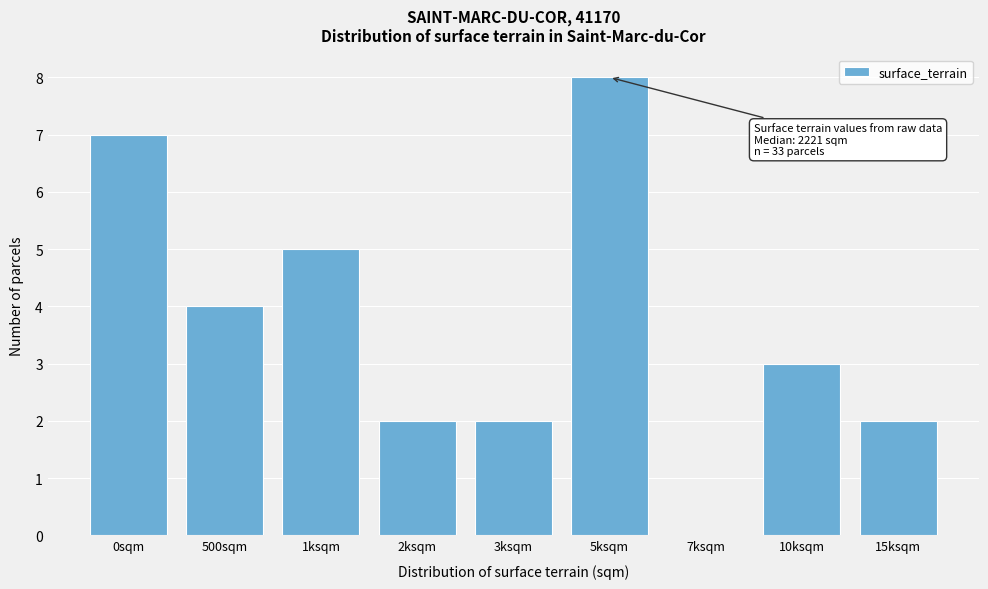

Reading right to left, list all the values displayed in this chart.

15ksqm=2	10ksqm=3	7ksqm=0	5ksqm=8	3ksqm=2	2ksqm=2	1ksqm=5	500sqm=4	0sqm=7